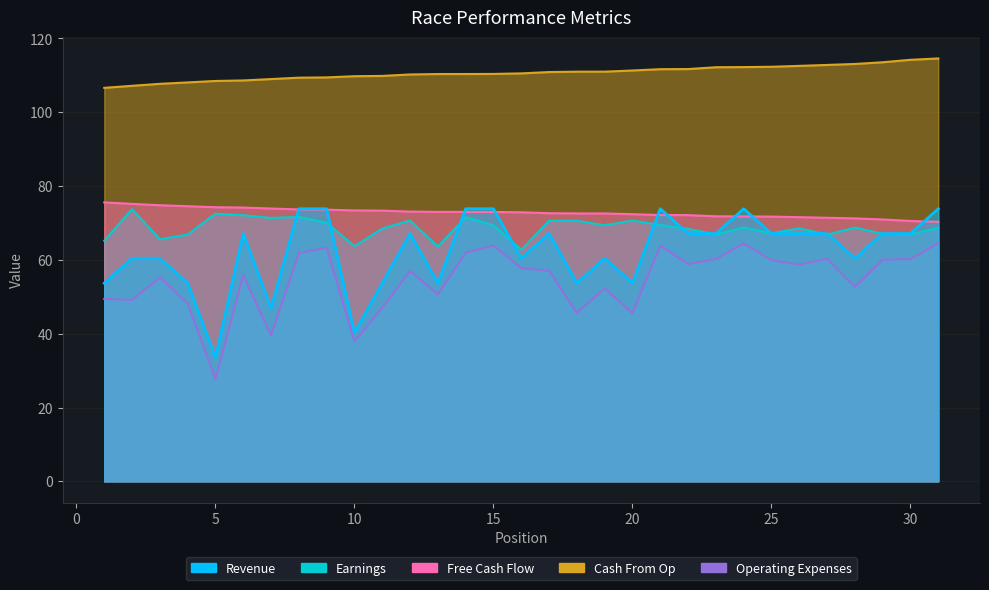

What is the value of the Revenue point at the 11th from the left?

53.7